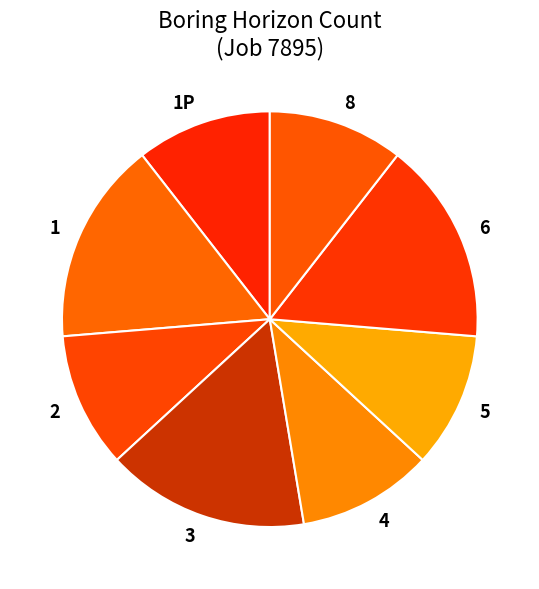

Is the sum of 2 and 5 greater than half?

No